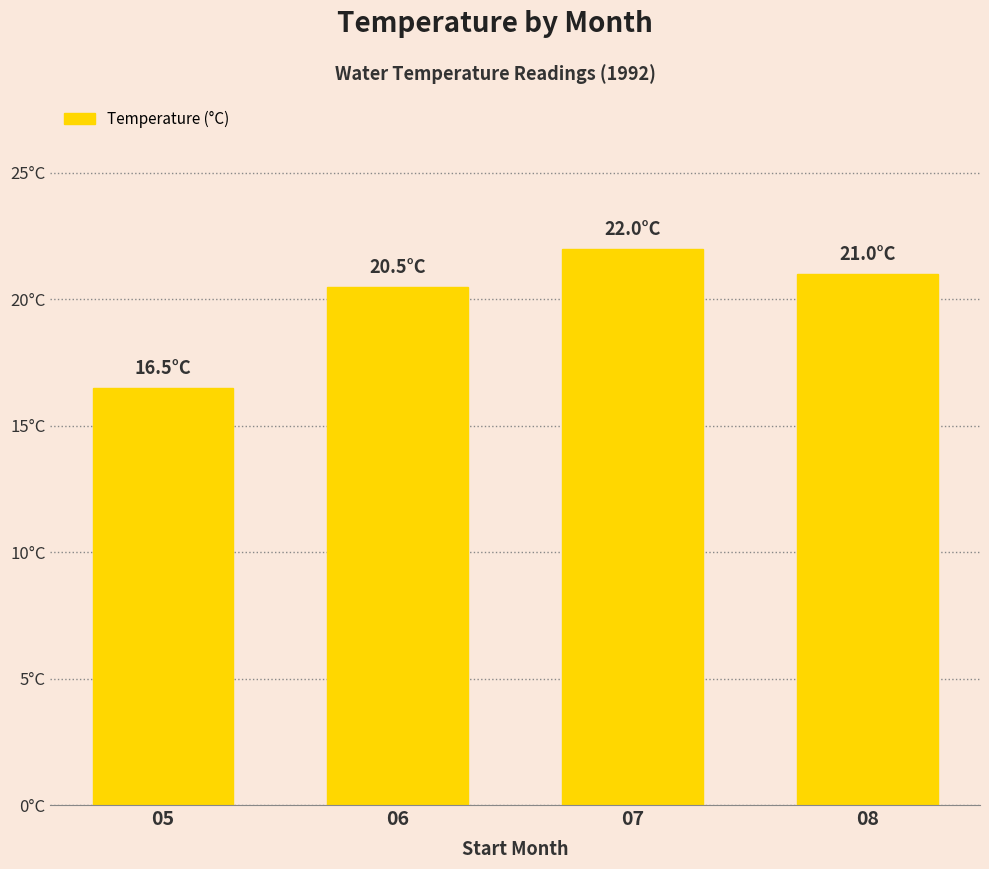

How many categories are shown in the chart?

4